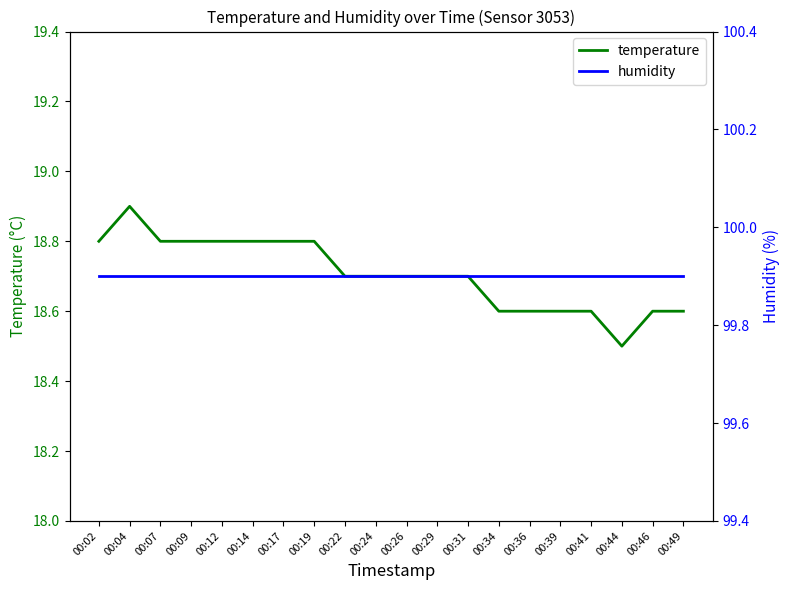

True or false: humidity has a value of 175.2 at 00:26.

False